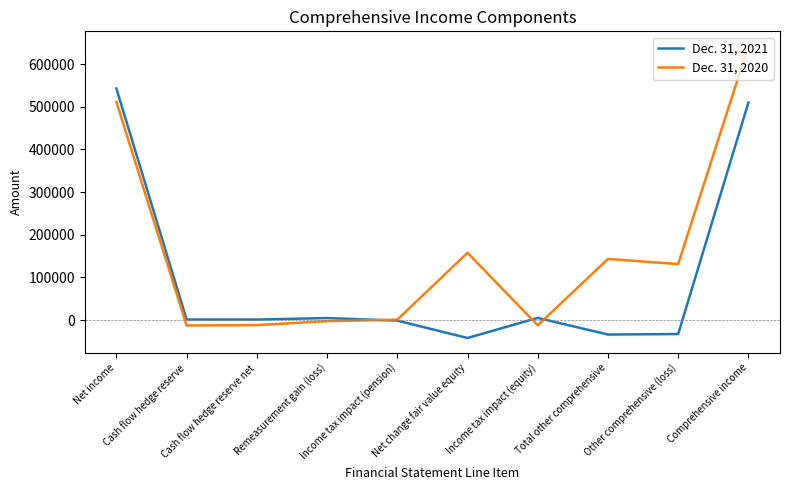

What is the minimum value shown in the chart?

-42162